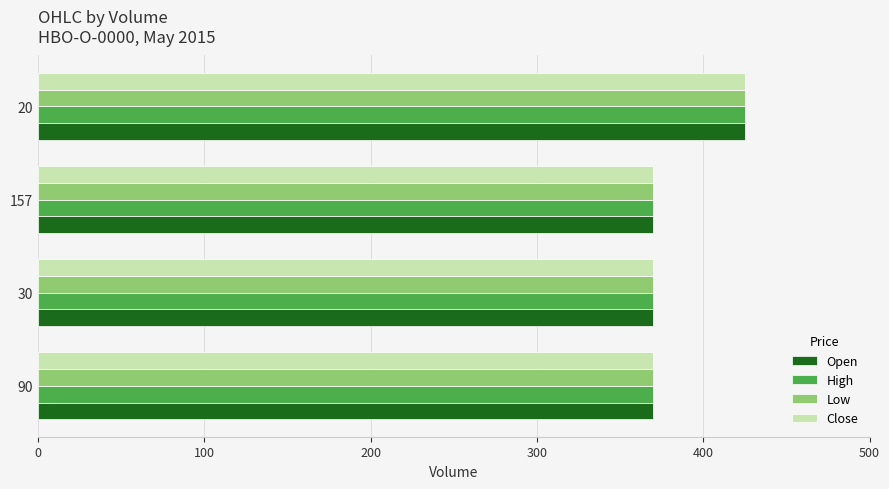

What is the average value of the Low series?

384